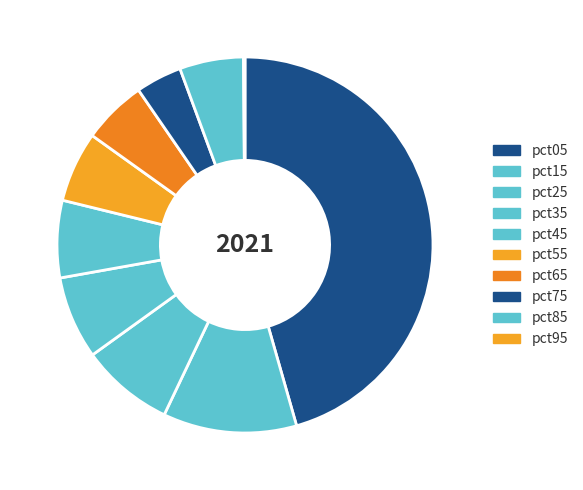

What percentage is the pct75 slice, to the nearest percent?

4%